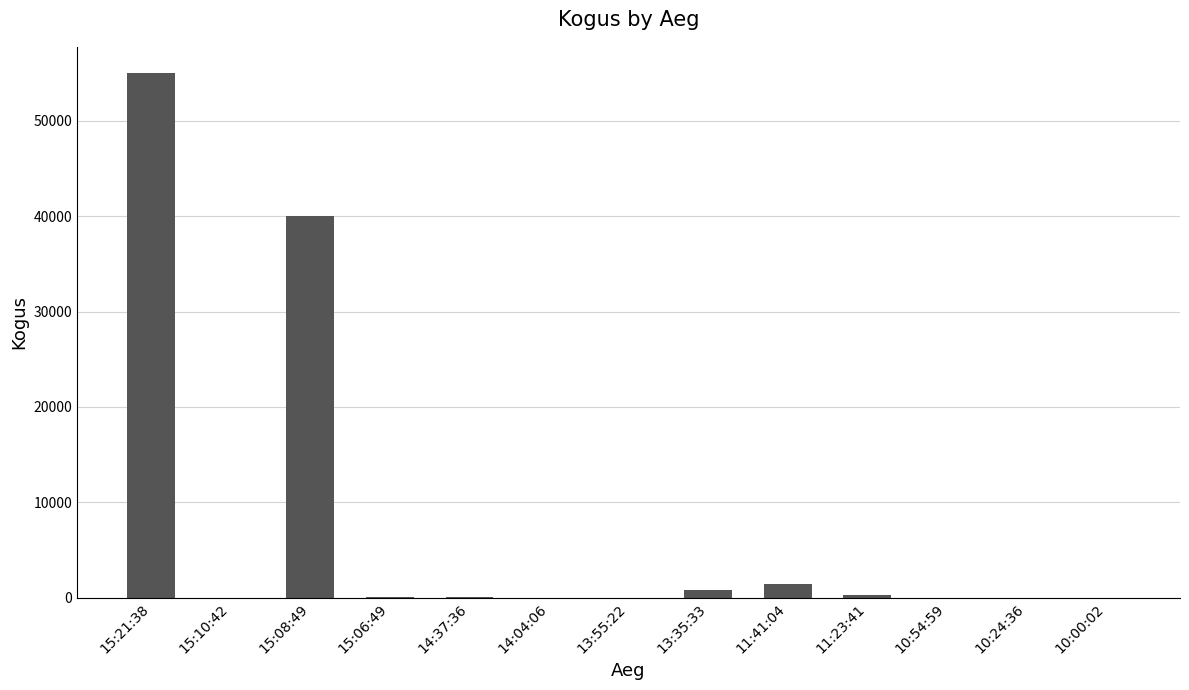

What is the approximate value at 11:41:04, to the nearest 50?

1400